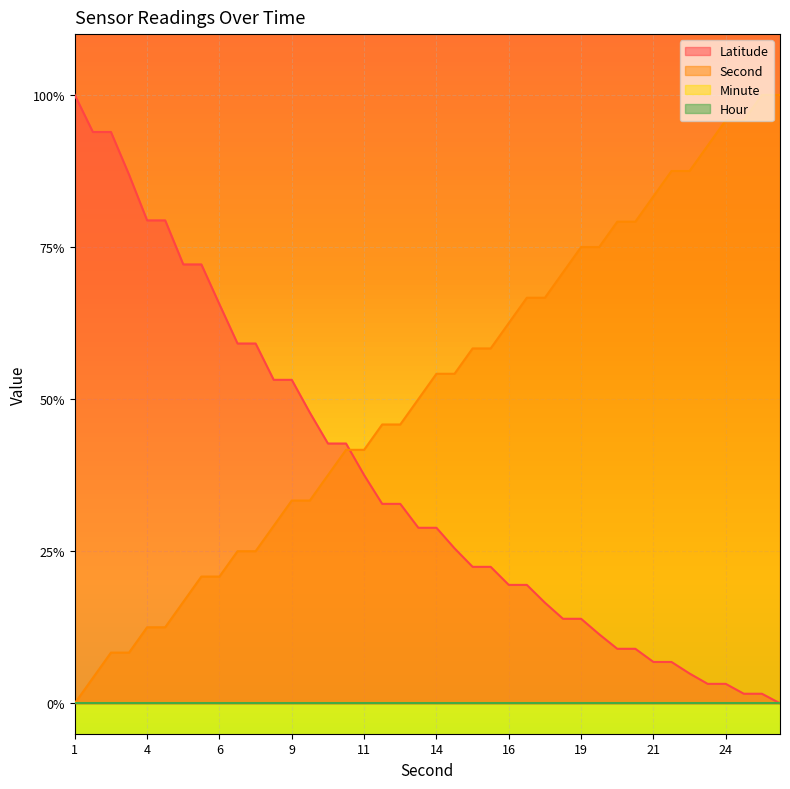

True or false: Latitude has a value of 0.4 at 11.

True